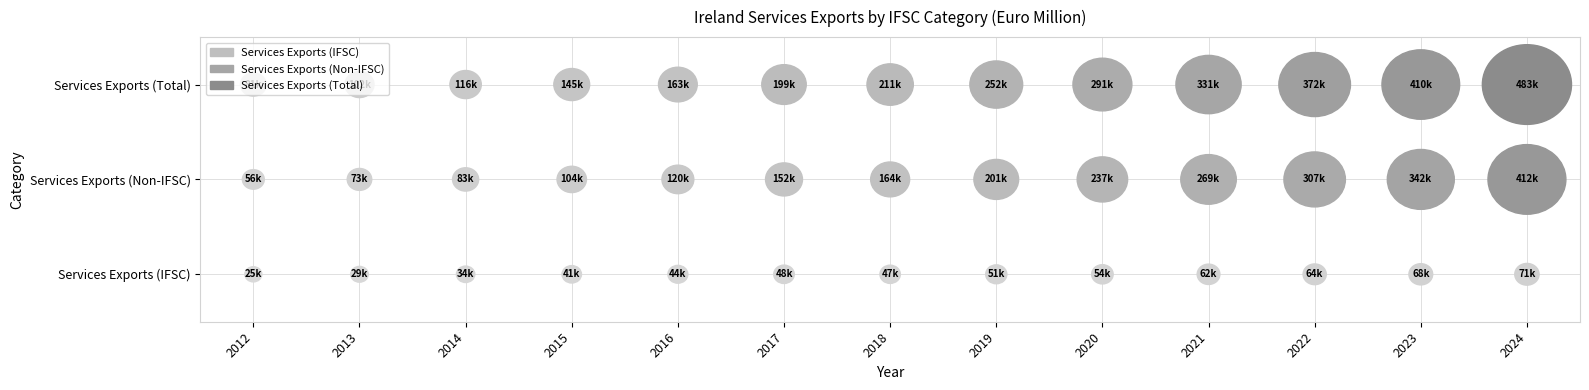

Reading left to right, transcribe all the data shown in this chart.

IFSC: 24938	29213	33643	40730	43690	47557	46763	51309	53699	61560	64308	67843	71446
Non-IFSC: 56205	72792	82775	103891	119520	151732	164497	200930	237392	269454	307340	342305	411521
IFSC and Non-IFSC Exports: 81145	102002	116420	144622	163209	199289	211261	252240	291092	331013	371648	410148	482967